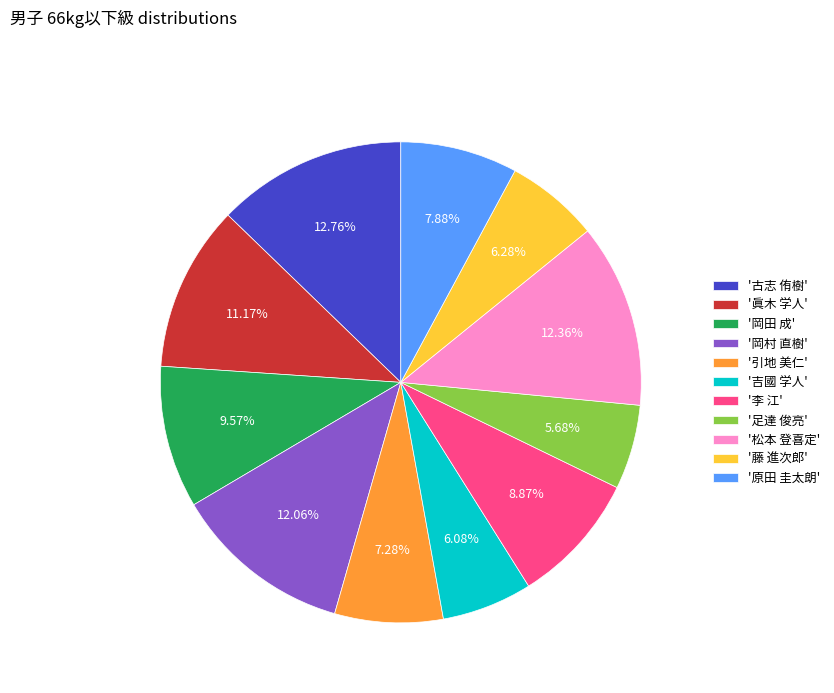

Do '原田 圭太朗' and '引地 美仁' together represent more than half of the pie?

No